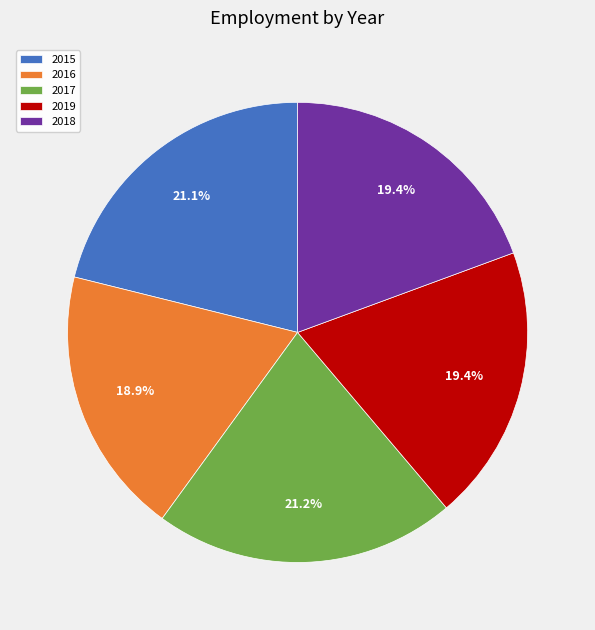

To the nearest percent, what portion does 2019 represent?

19%